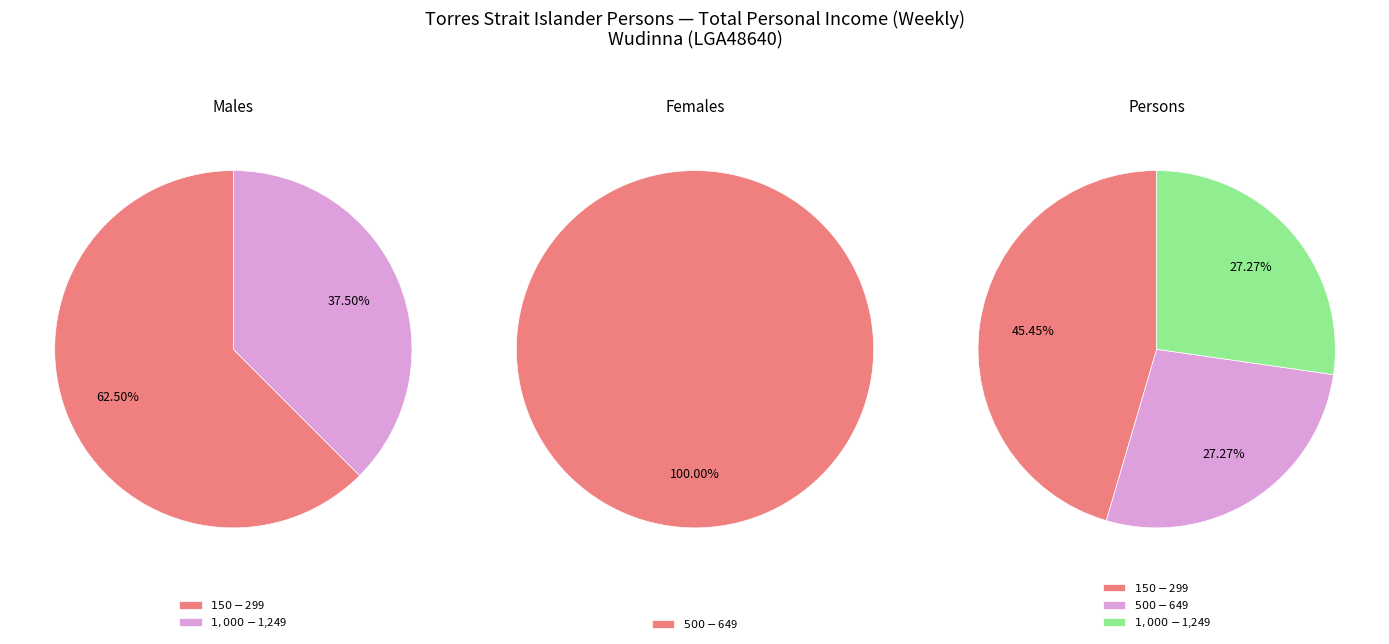

Does any single category account for the majority?

Yes